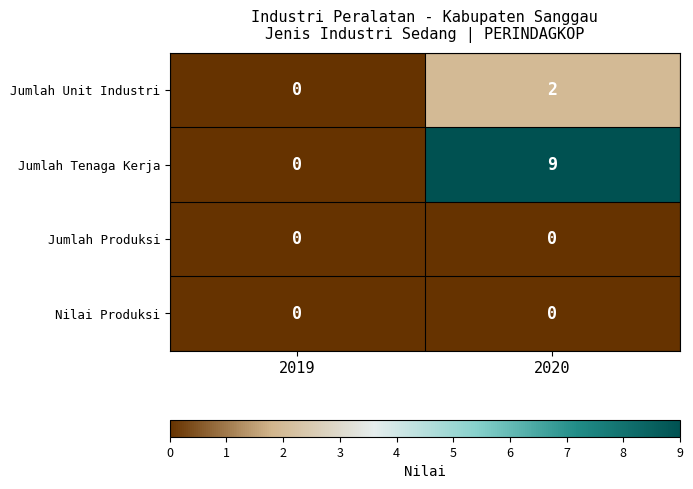

What is the maximum value shown in the chart?

9